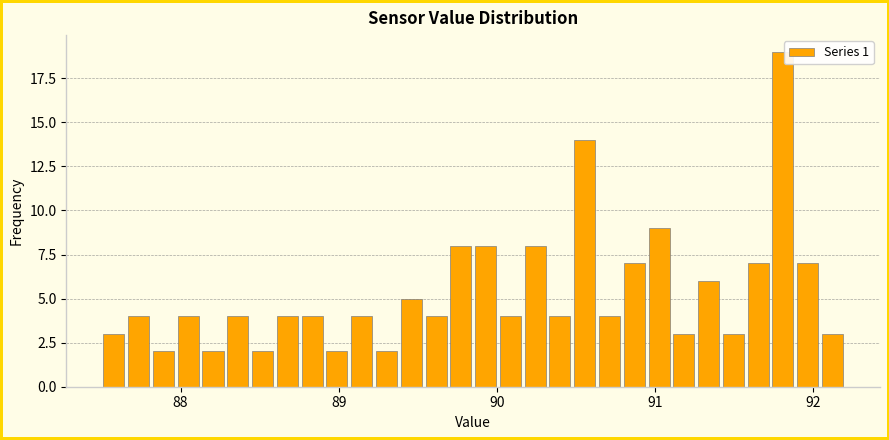

Read against the x-axis, roughly where is the centre of the tallest bar?

91.8